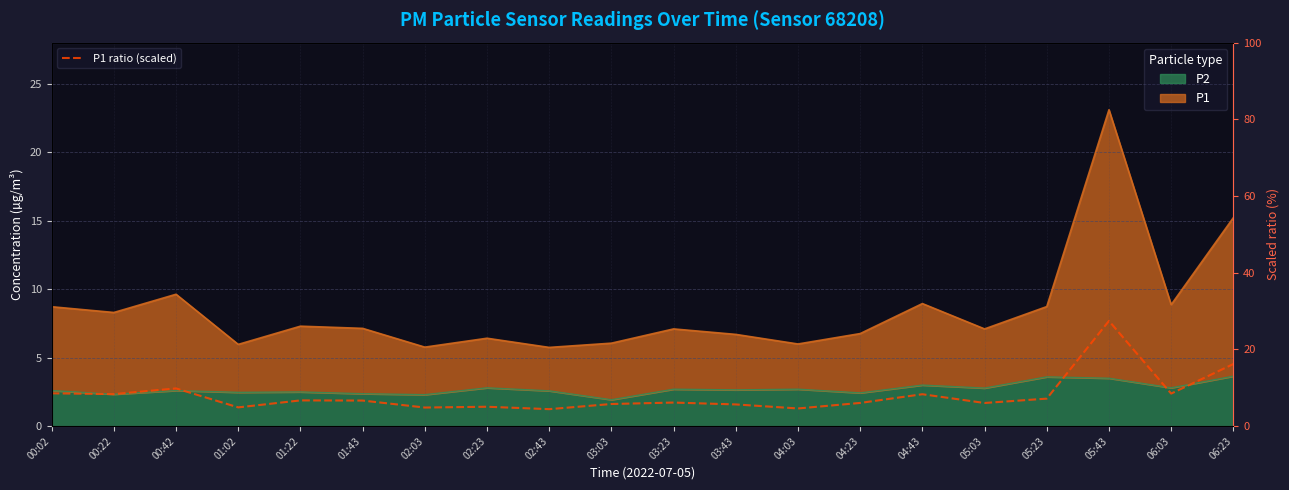

How many interior local valleys (lower than both neighbors) does the data have?

7